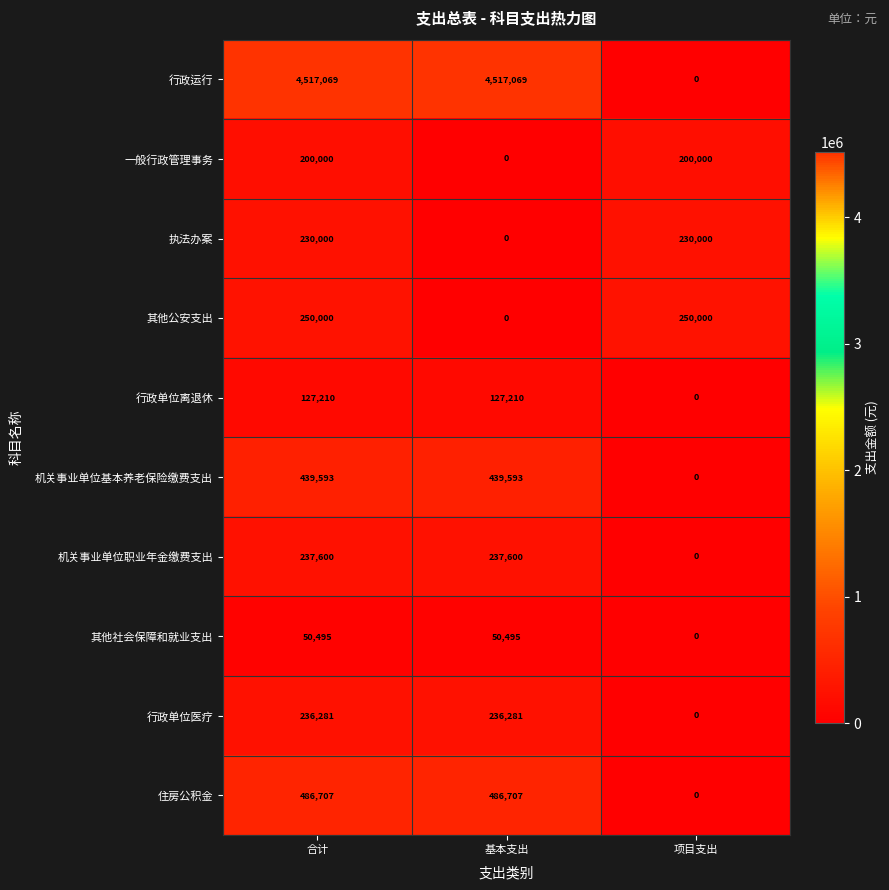

What is the highest value of the 行政单位离退休 series?

127210